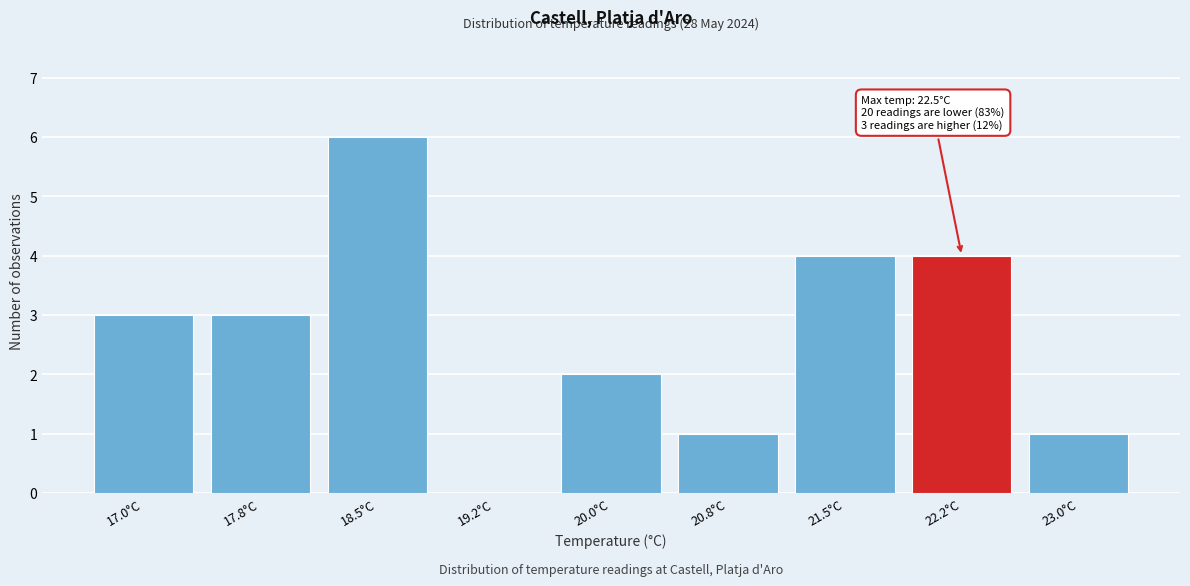

Reading right to left, what are all the values shown in this chart?

23.0°C=1	22.2°C=4	21.5°C=4	20.8°C=1	20.0°C=2	19.2°C=0	18.5°C=6	17.8°C=3	17.0°C=3